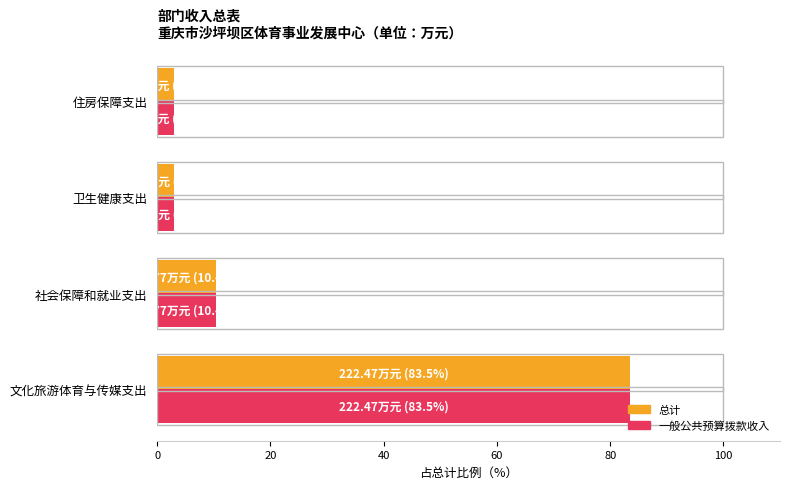

What is the smallest value displayed?

3.0